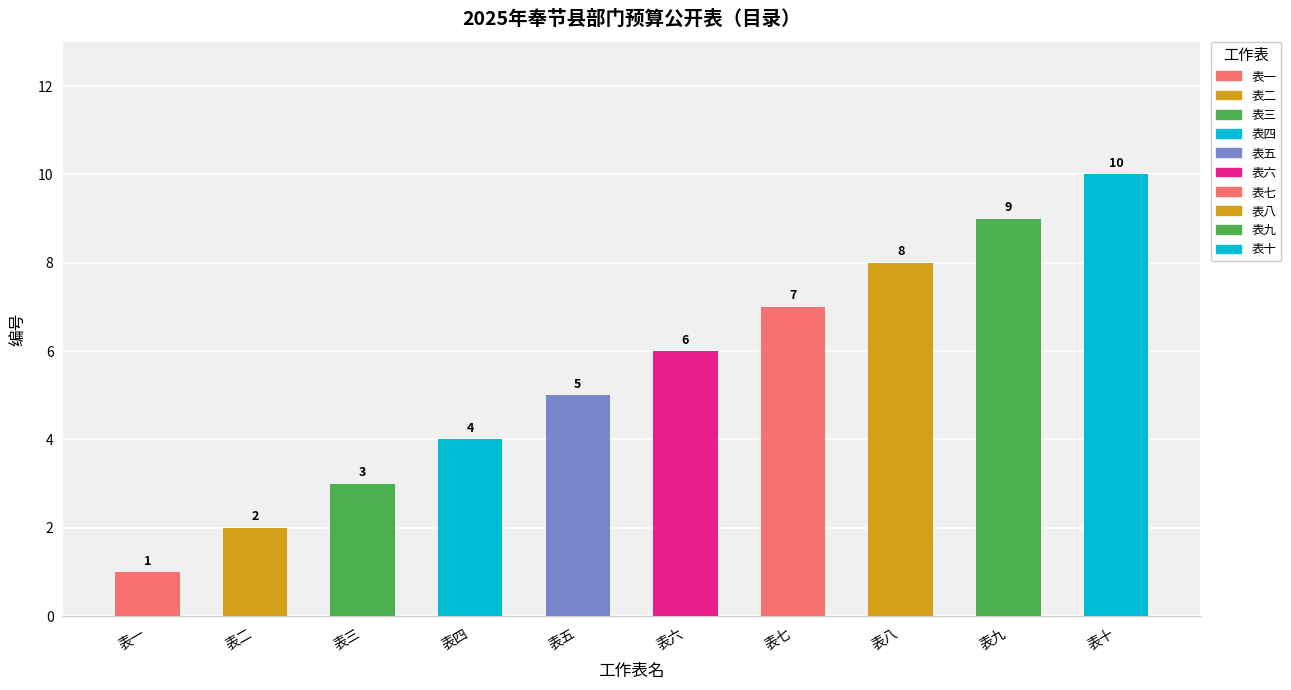

The chart shows a value of 9 at 表九. True or false?

True